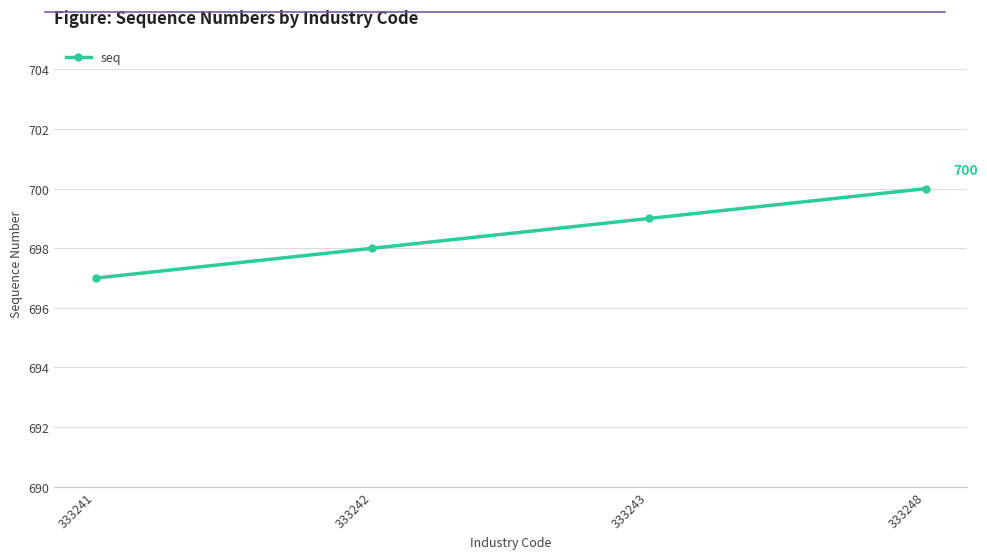

Reading left to right, list all the values displayed in this chart.

697	698	699	700